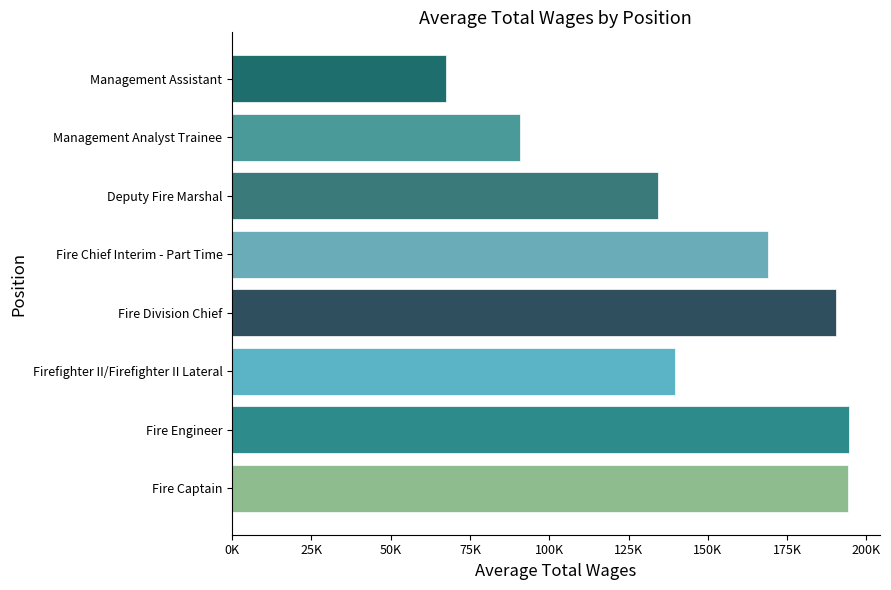

What is the sum of all values?

1238215.3